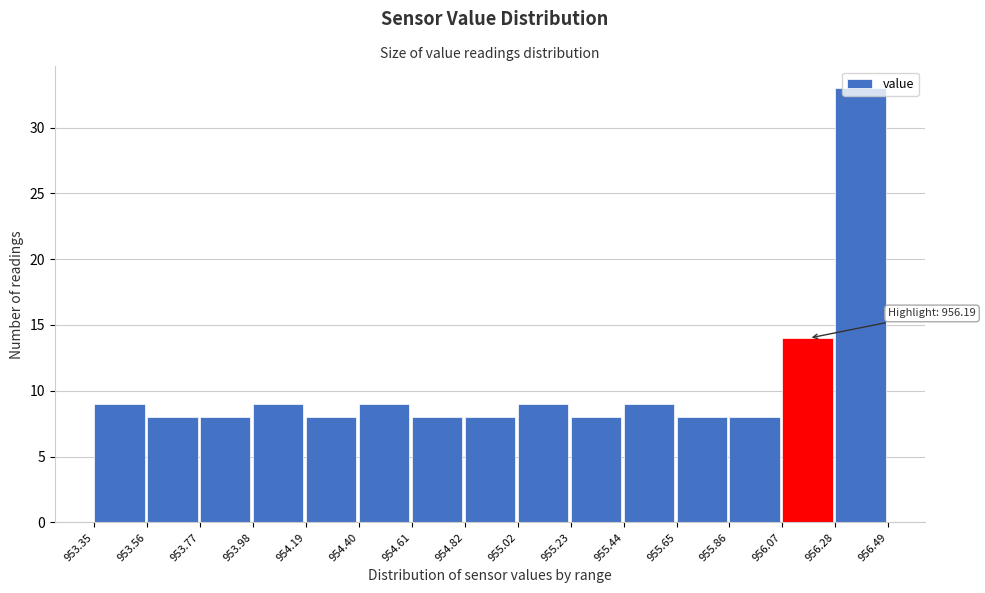

Which range on the x-axis has the tallest bar?

956.28 to 956.49